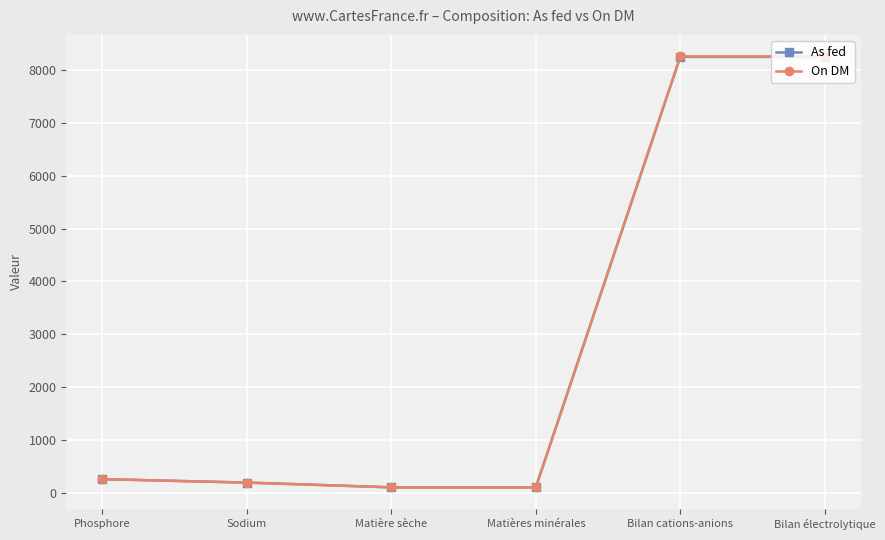

What is the total value across all series at Sodium?

380.0